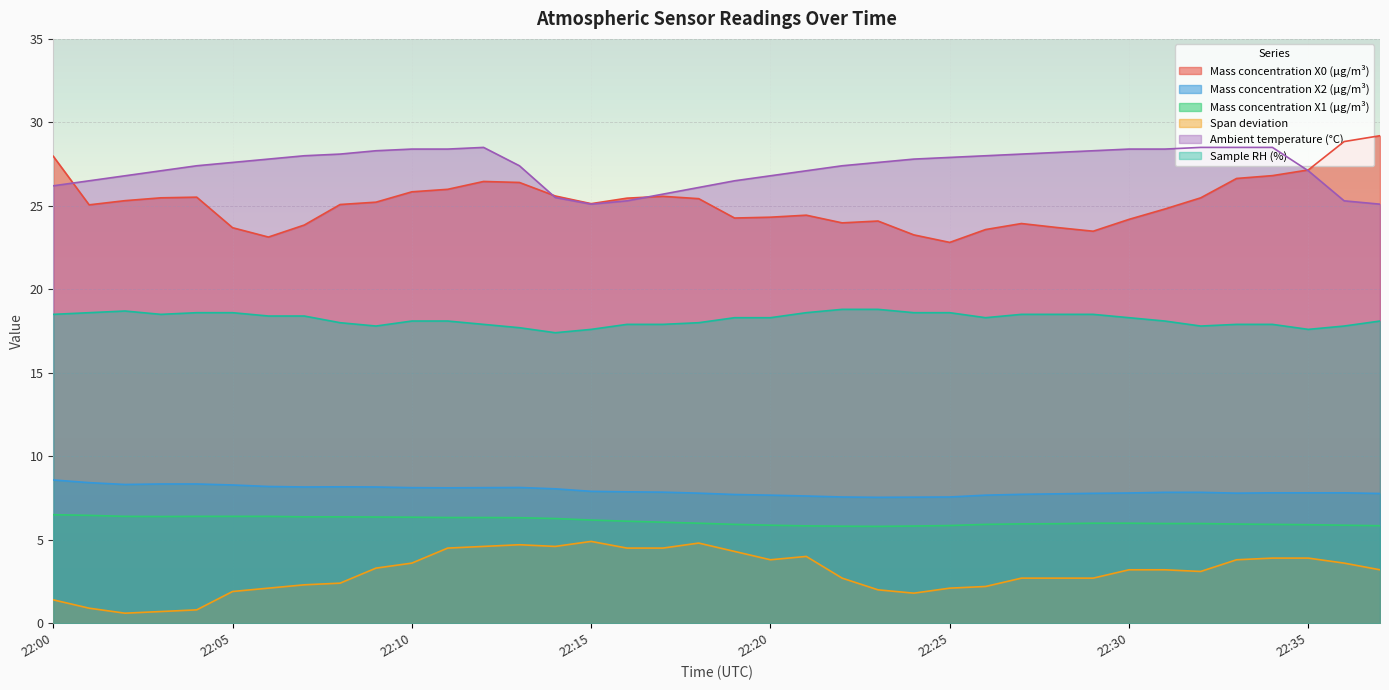

Count the number of data series in this chart.

6